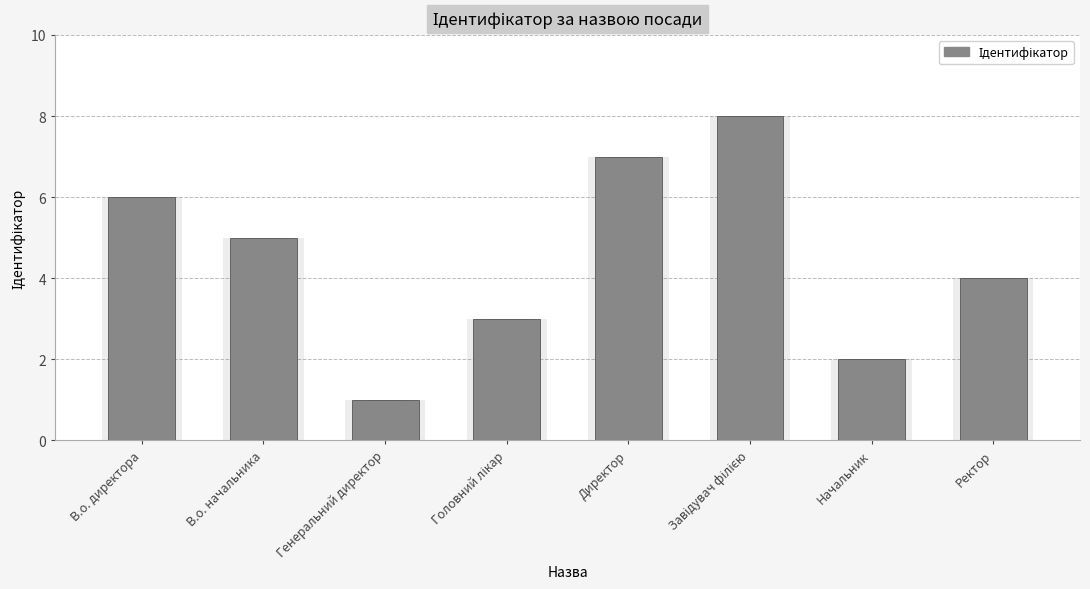

How many values are below 5?

4